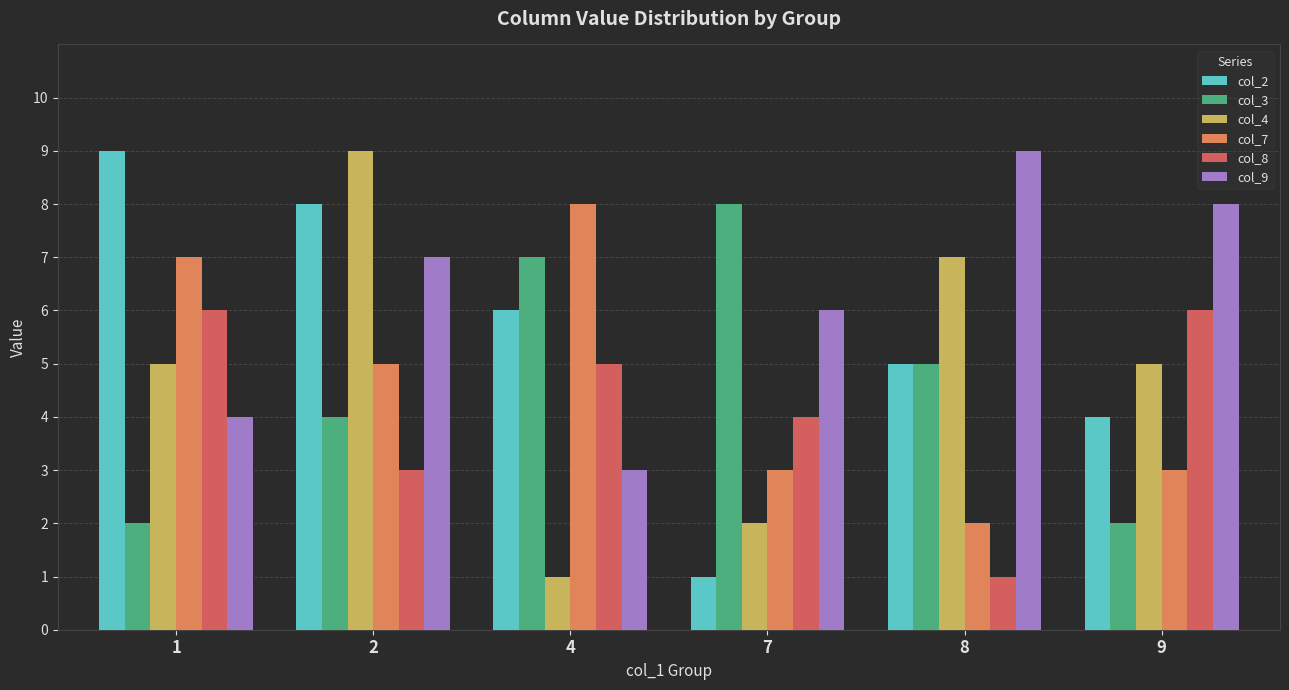

What are all the series names shown in the legend?

col_2, col_3, col_4, col_7, col_8, col_9